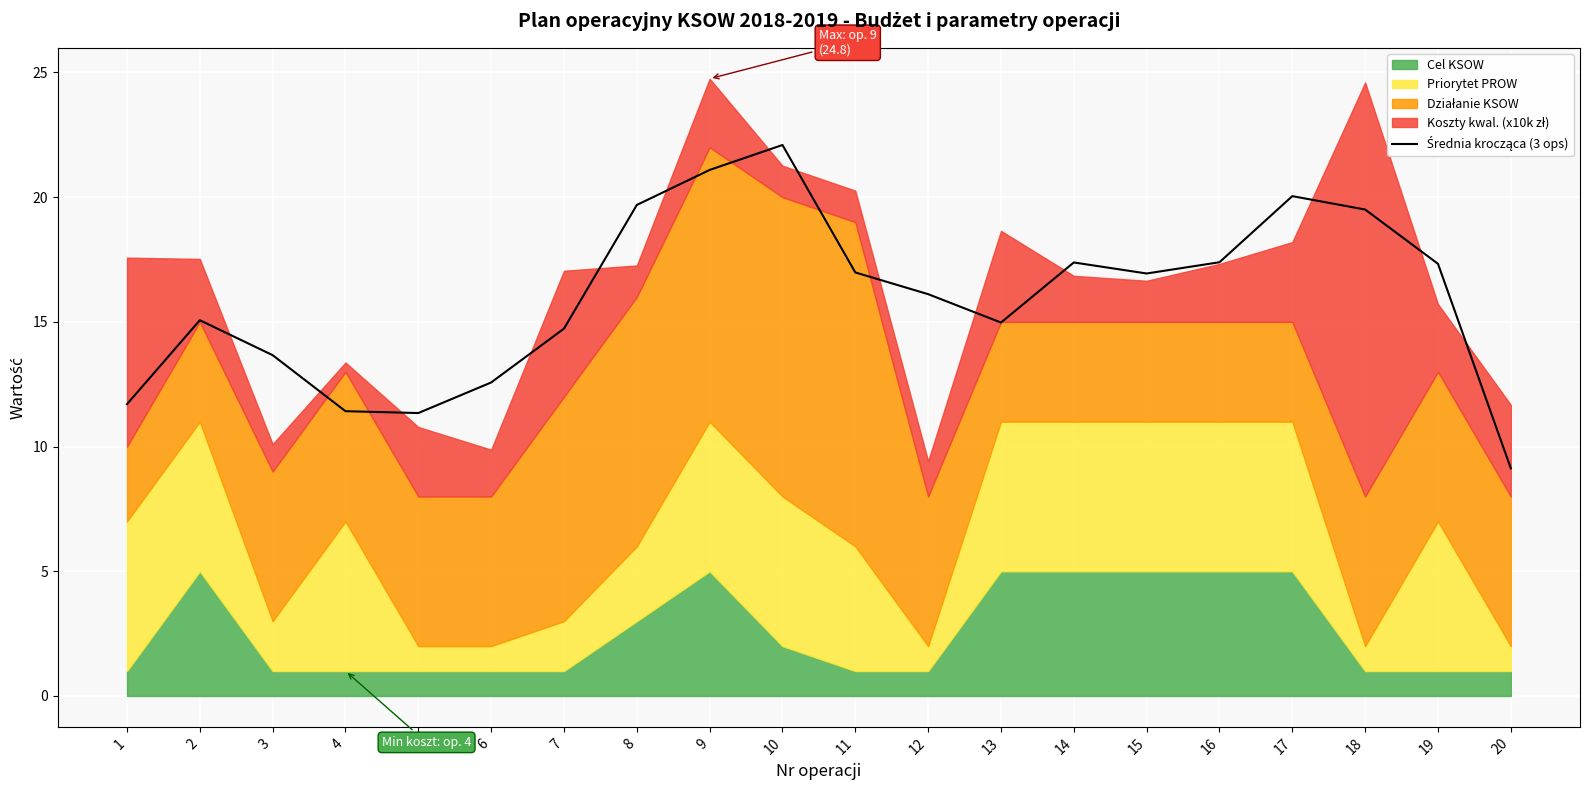

Rank the categories by value from highest to lowest.

10, 9, 17, 8, 18, 16, 14, 19, 11, 15, 12, 2, 13, 7, 3, 6, 1, 4, 5, 20